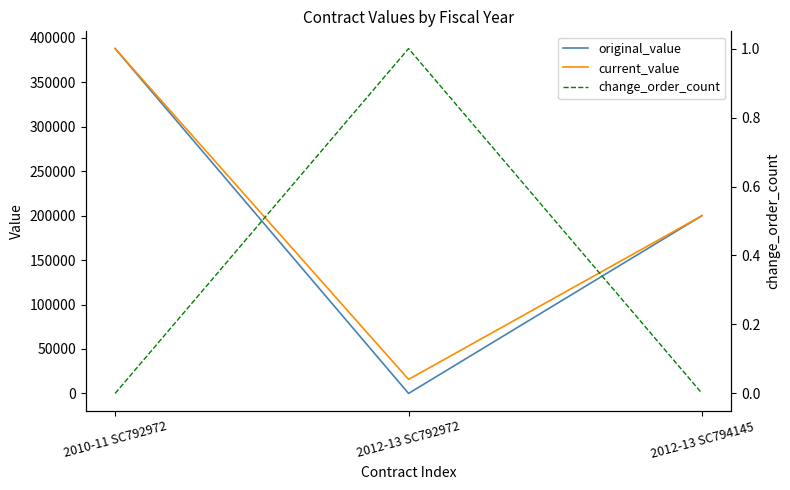

At 2010-11 SC792972, list the series in order from smallest to largest.

change_order_count, original_value, current_value